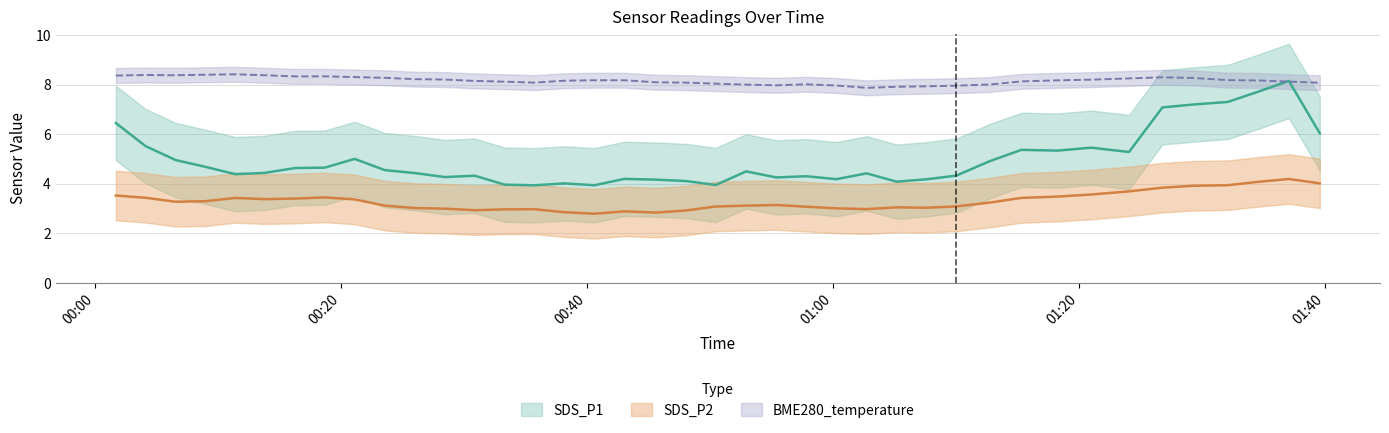

What is the average value of the SDS_P1 series?

5.0